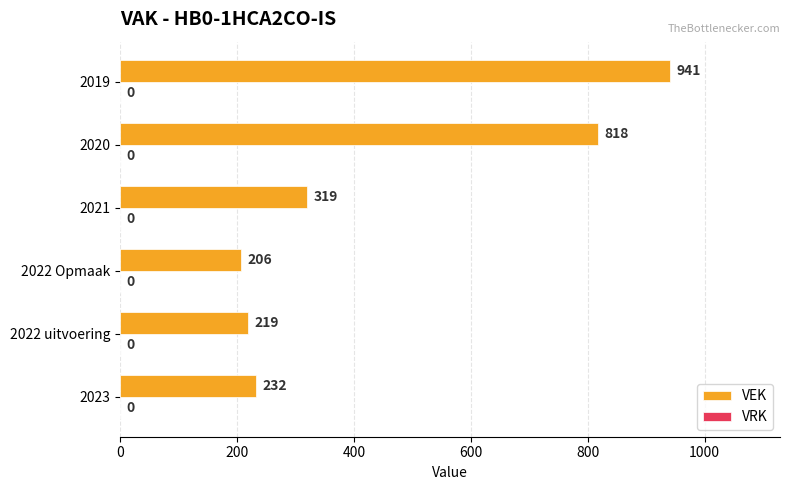

What is the sum of all values?

2735